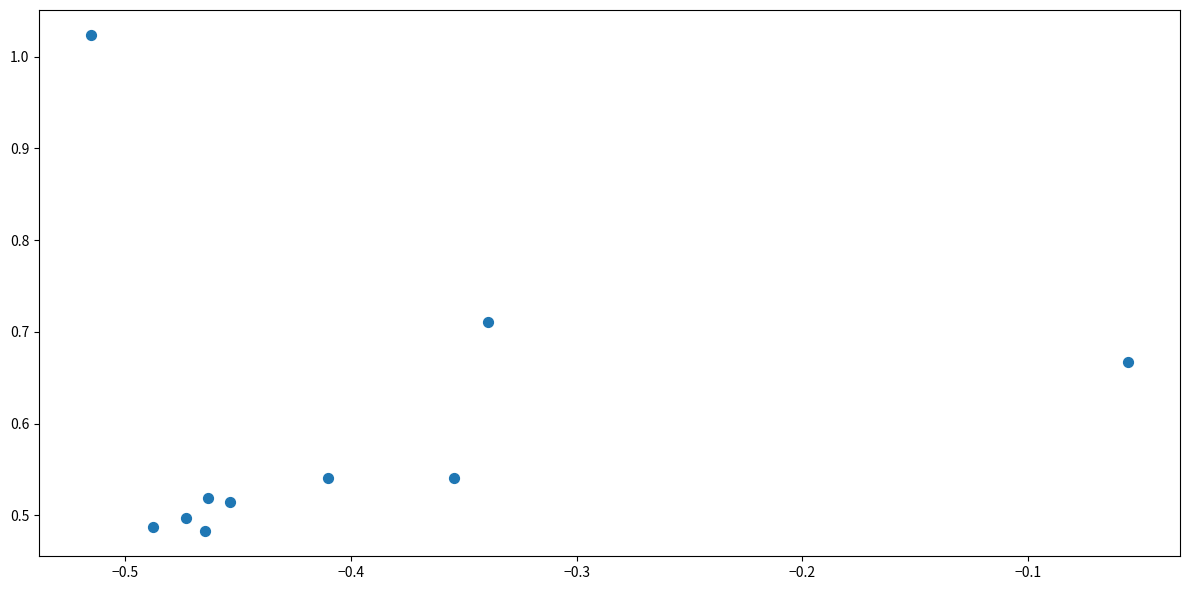

What is the average X value?

-0.4